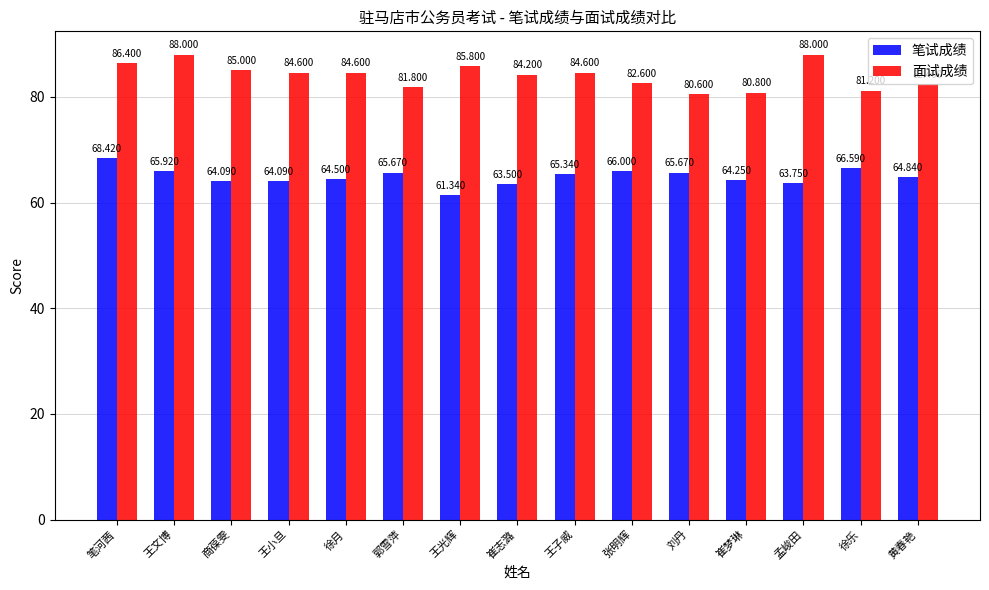

How many groups of bars are there?

15